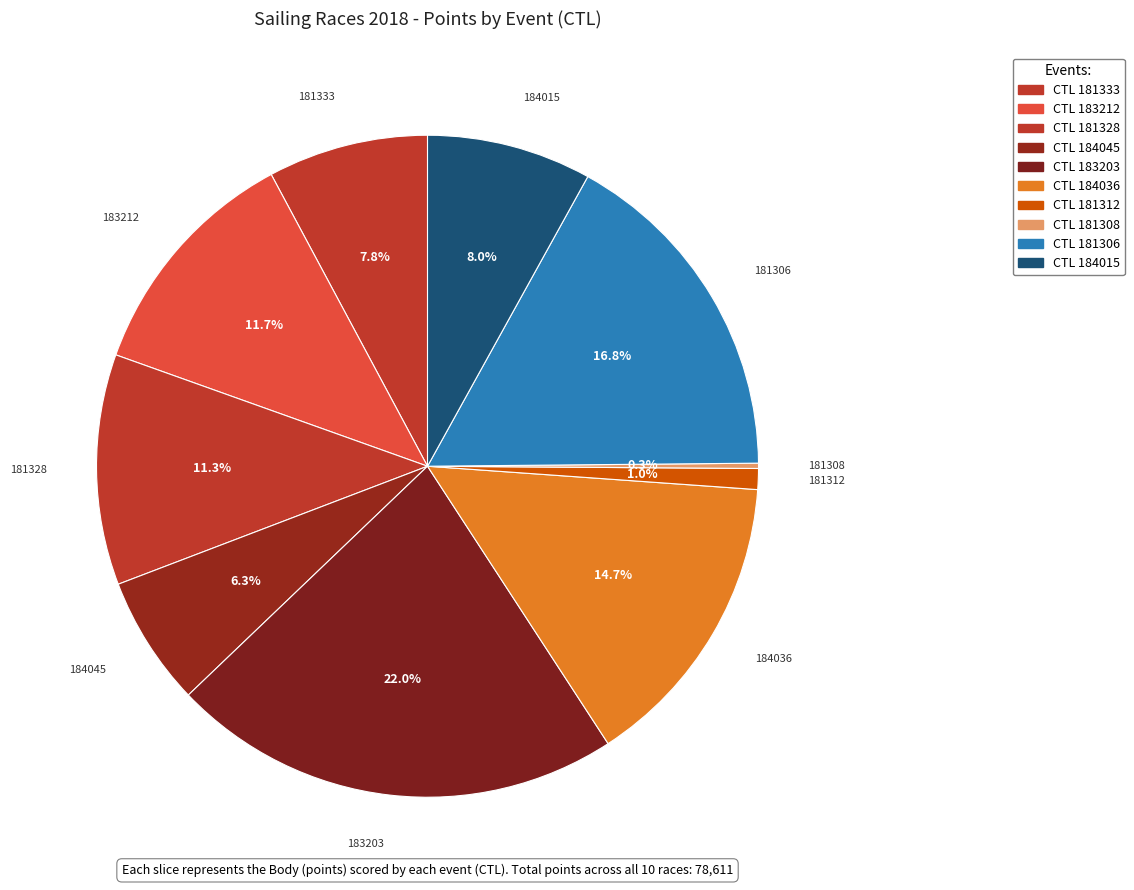

Which category has the smallest portion of the pie?

181308
Lipno Marathon